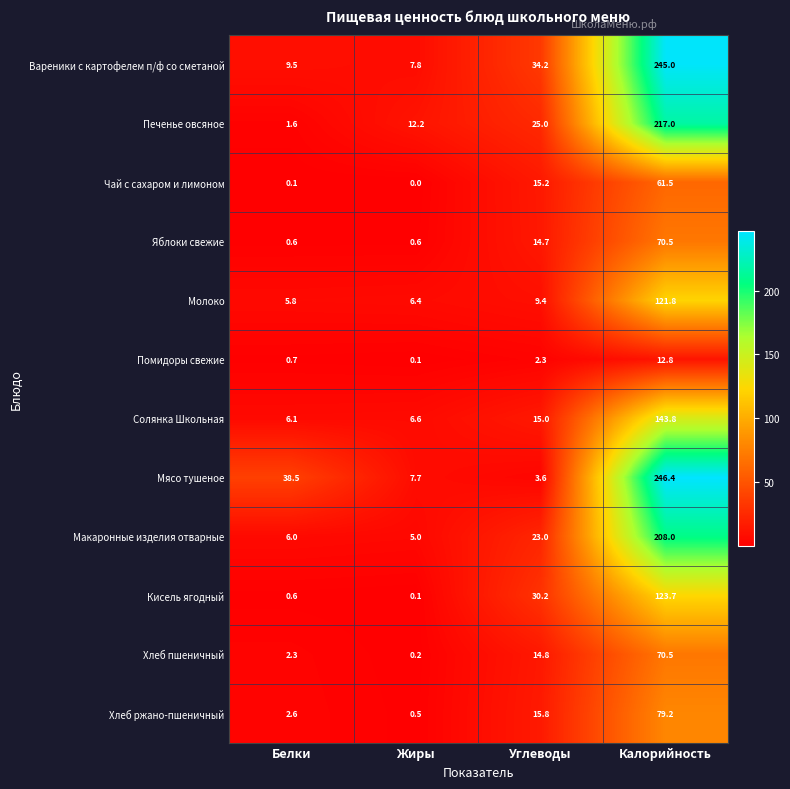

What is the difference between the Яблоки свежие values at Углеводы and Белки?

14.1